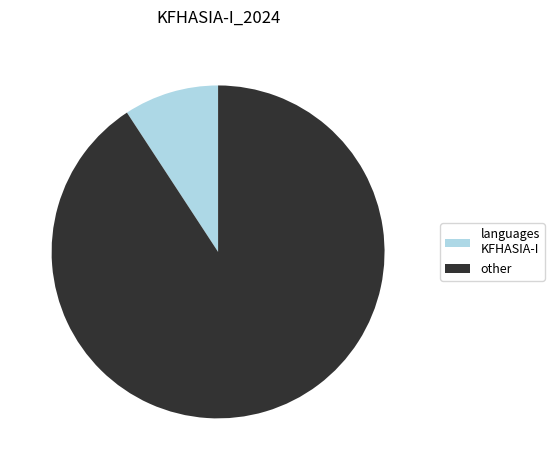

Is it true that other is 91% of the pie?

True